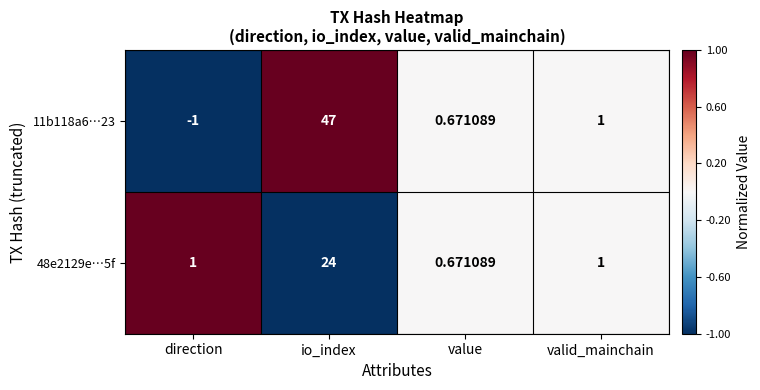

Is the value of 48e2129e…5f at value greater than the value of 11b118a6…23 at direction?

Yes